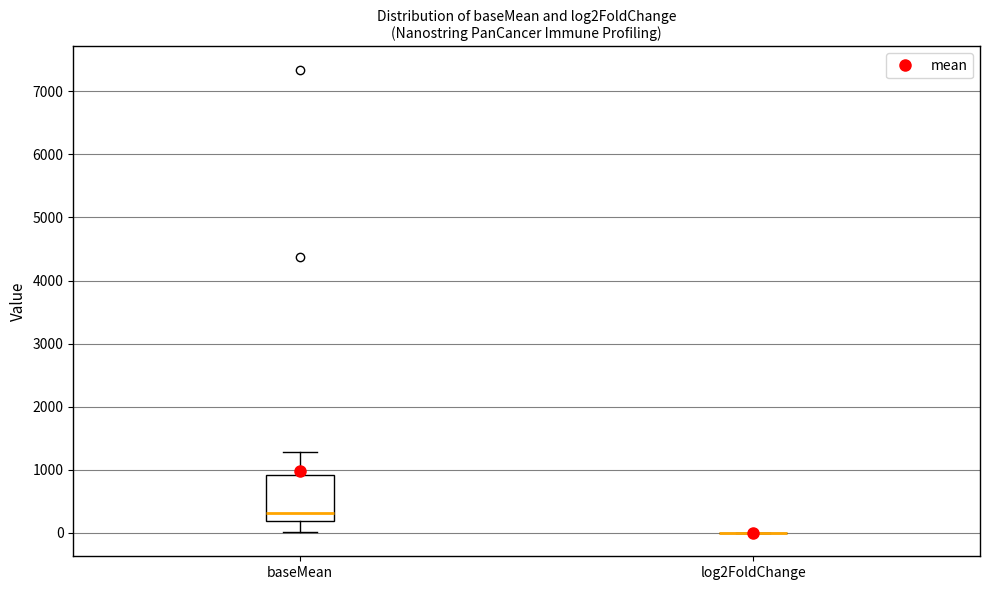

Reading left to right, transcribe this box plot: for each box, give where its median line is, the range the box spans, and where its two whiskers end, as read against the y-axis. The values are not printed on the chart, so give them approximately, as read against the axis.

baseMean: median 300, box 200 to 900, whiskers 0 to 1300
log2FoldChange: box collapsed to a line at 0, whiskers 0 to 0